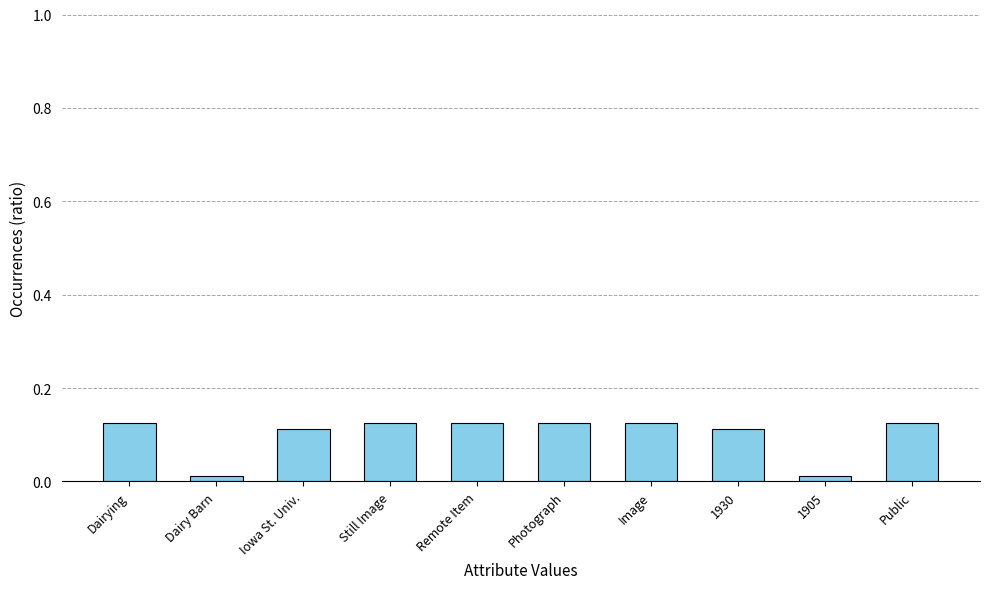

Between Still Image and Dairy Barn, which is larger?

Still Image